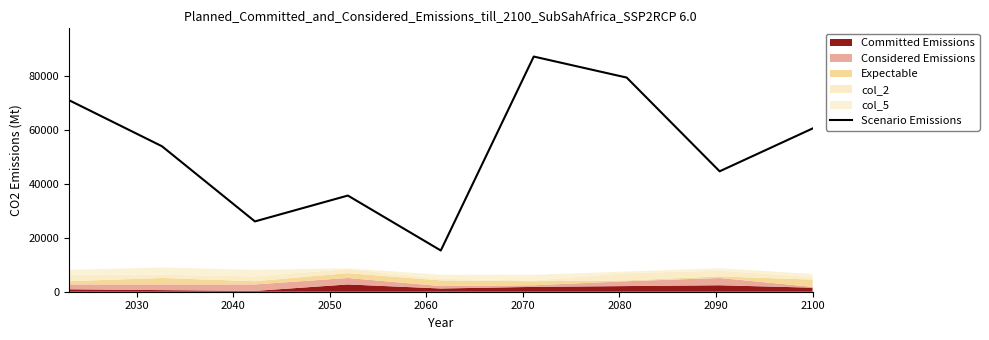

What is the highest value of the Scenario Emissions series?

87300